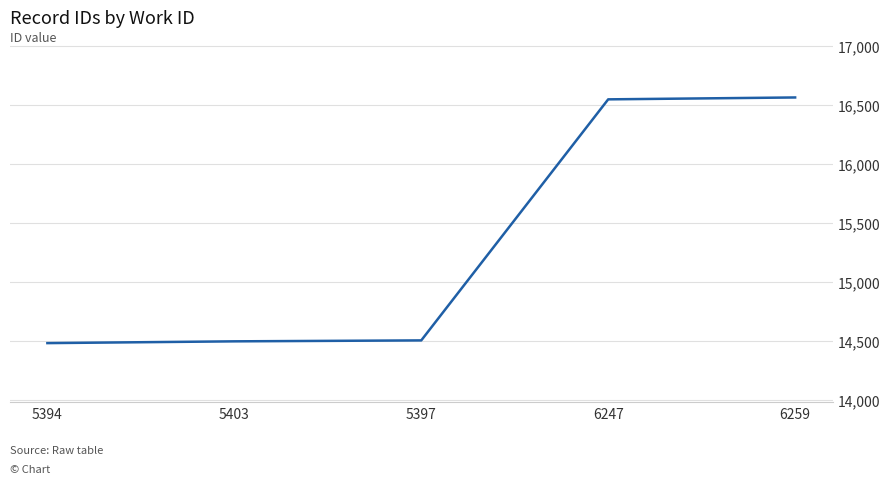

What is the ratio of the value at 5403 to the value at 5397?

1.0